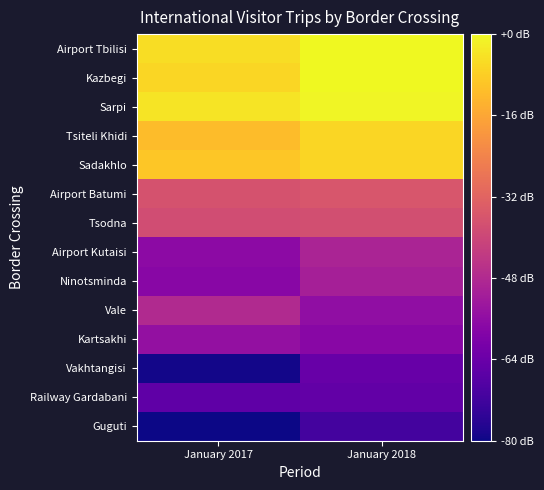

What is the total value across all series at January 2018?

1169.6